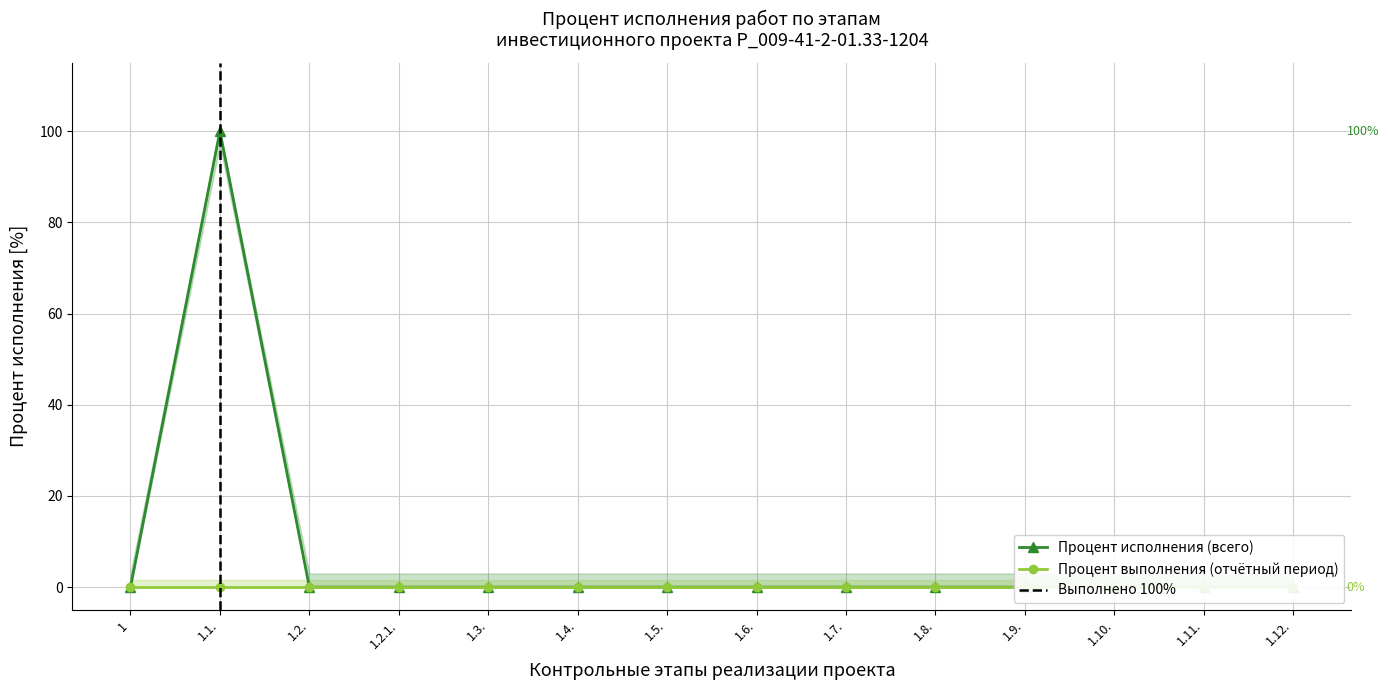

True or false: the data shows 100 at 1.1..

True